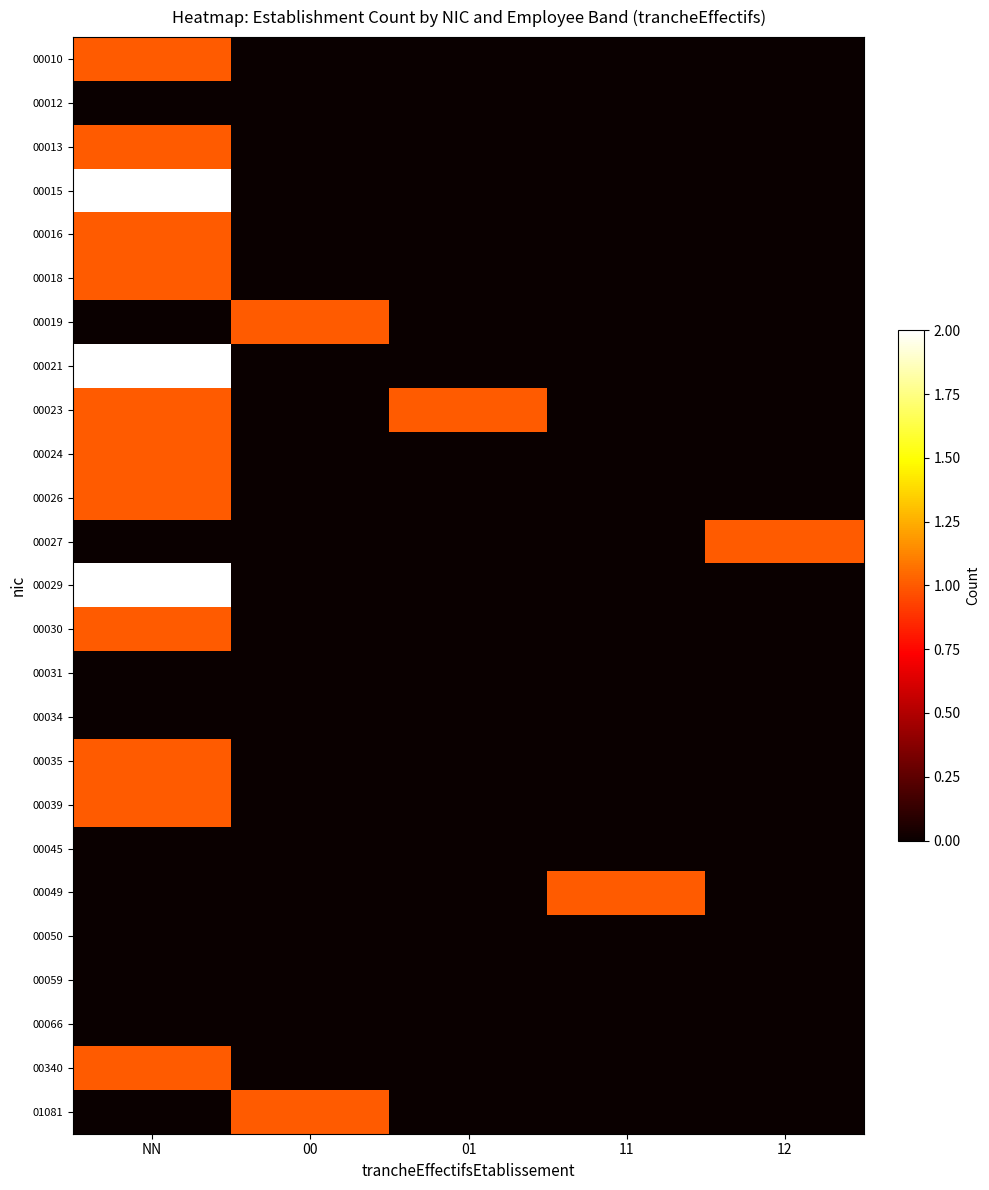

Between 00 and 11, which series saw the biggest shift?

00019